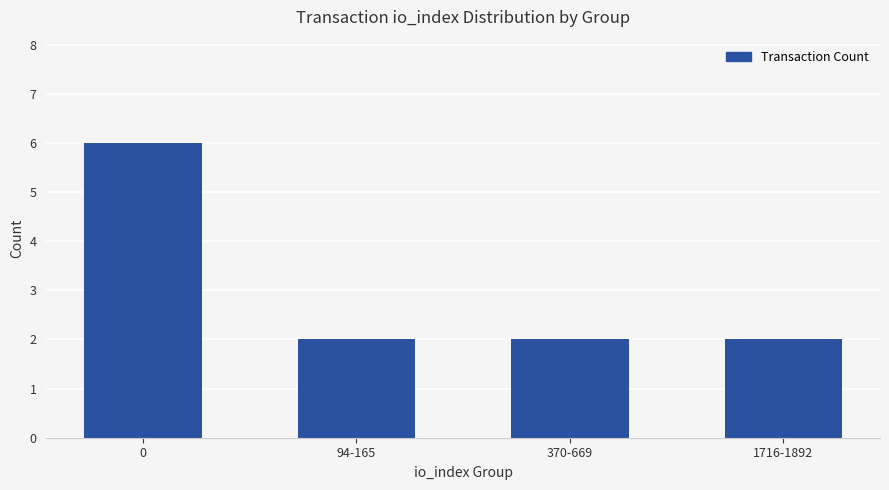

How many values are between 2 and 6?

4